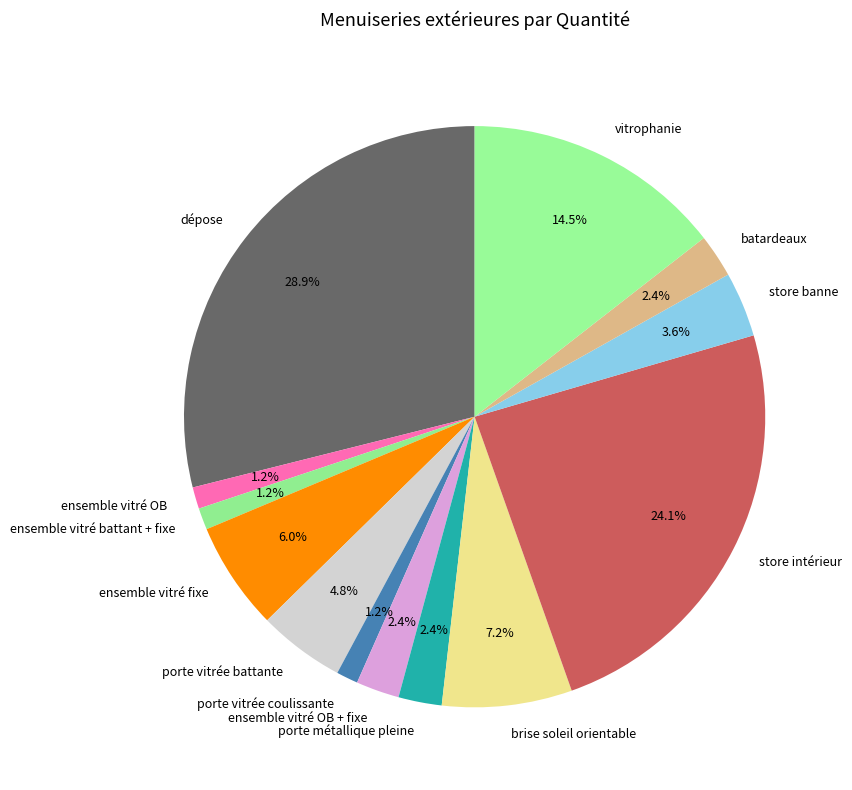

Is it true that ensemble vitré OB is 1% of the pie?

True